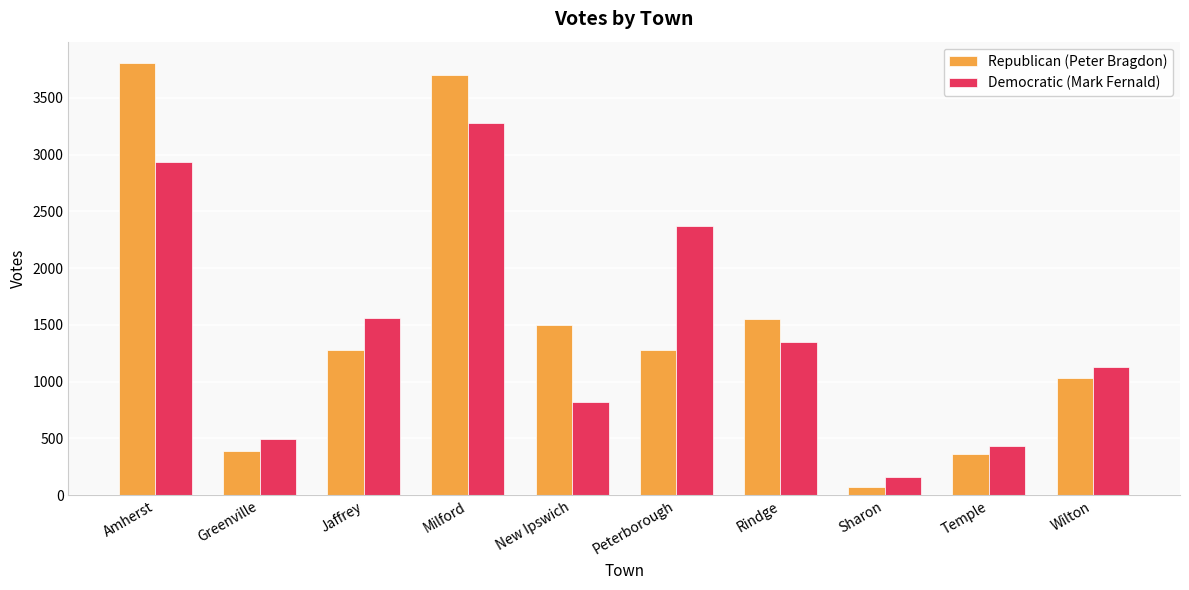

At which label is Republican (Peter Bragdon) closest to 1936?

Rindge